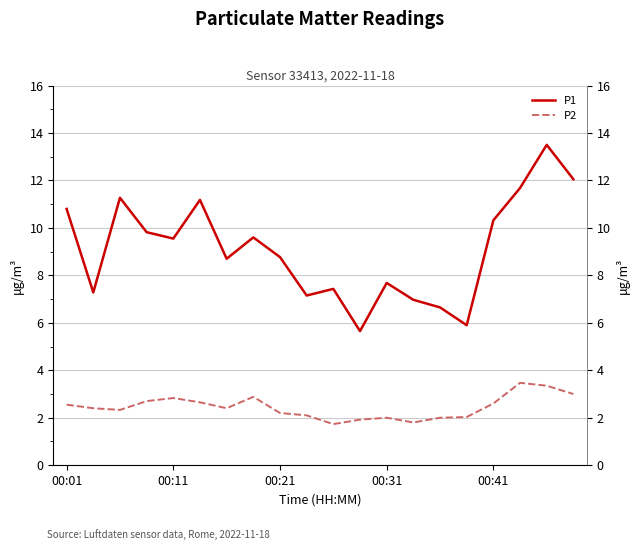

How many data points does each series have?

20